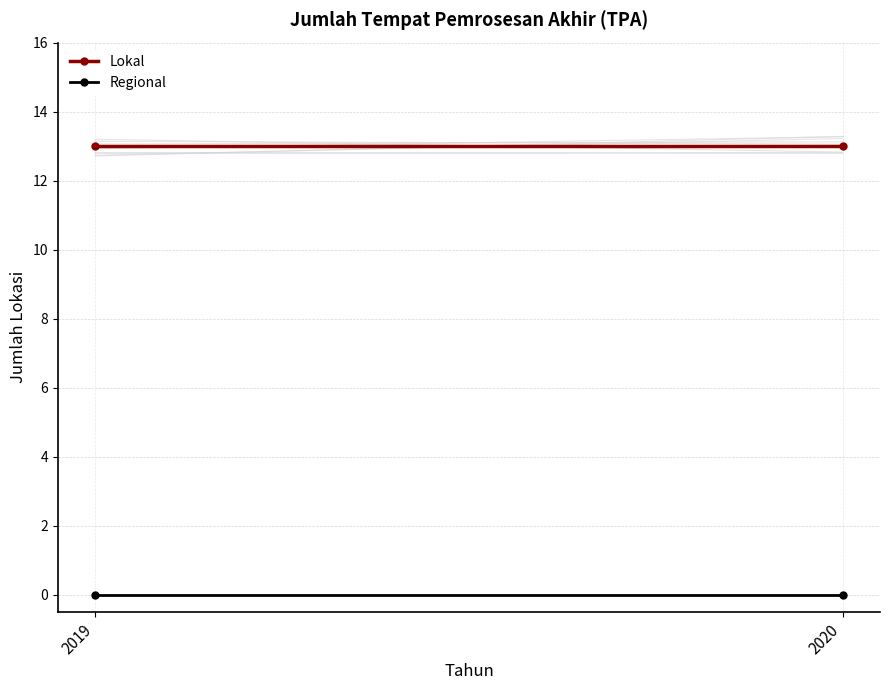

Which series changed the most between 2019 and 2020?

Lokal